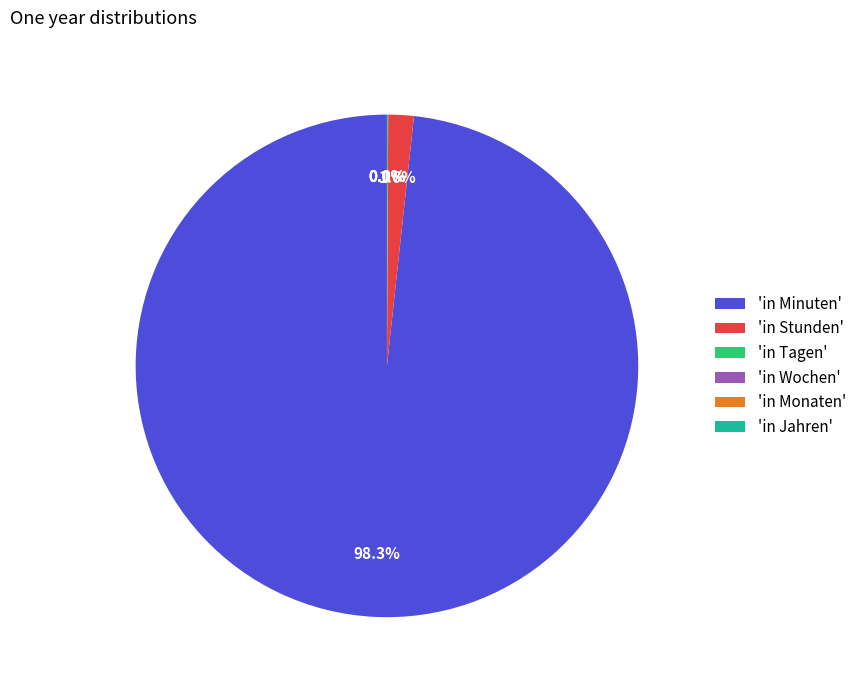

What is the largest slice in the pie chart?

'in Minuten'